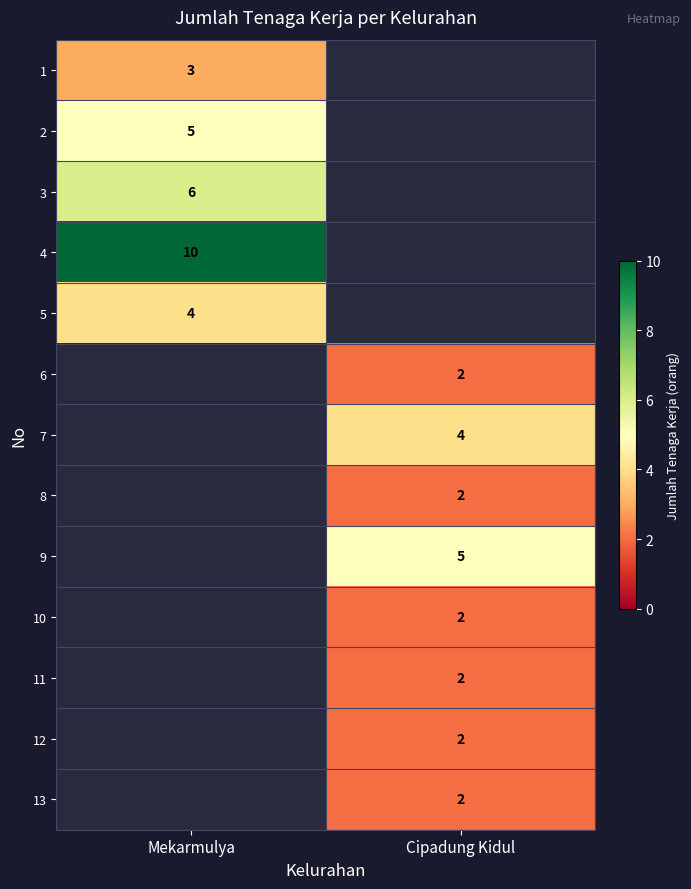

Which has a higher value, Cipadung Kidul or Mekarmulya?

Mekarmulya